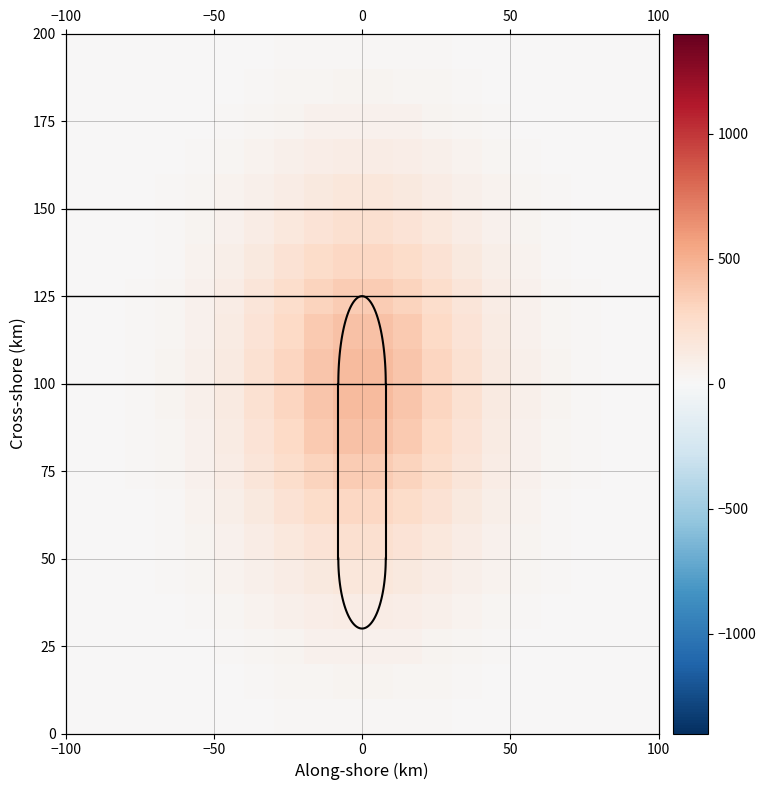

At how many categories does at least one series exceed 403?

2